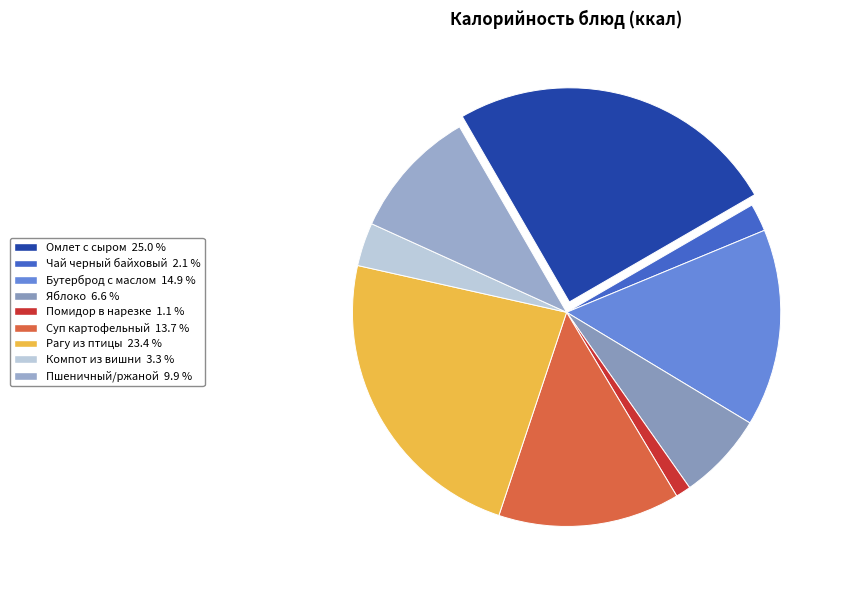

Combined, do Бутерброд с маслом and Компот из вишни account for over 50%?

No